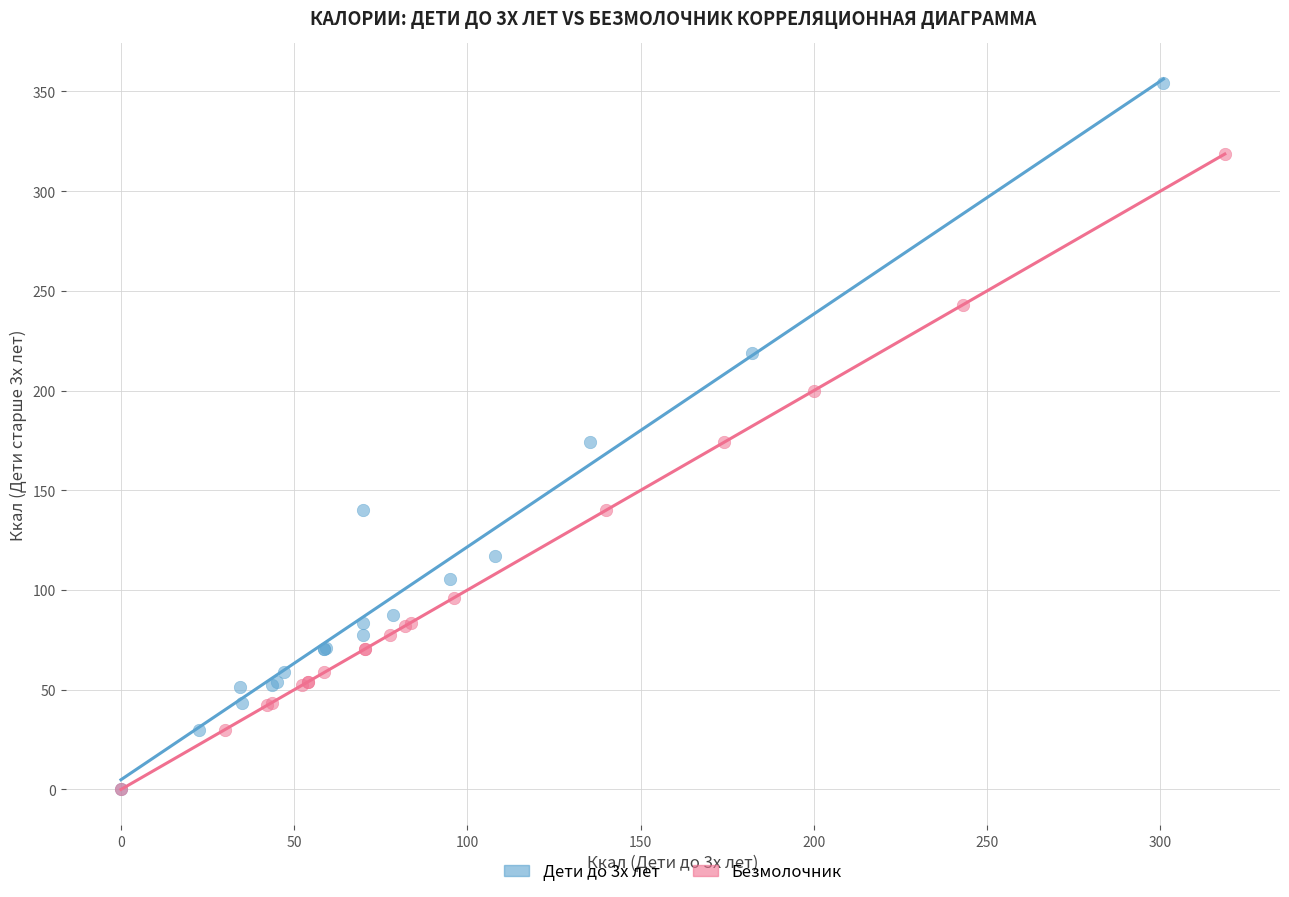

Which series contains the highest Y value?

Дети до 3х лет